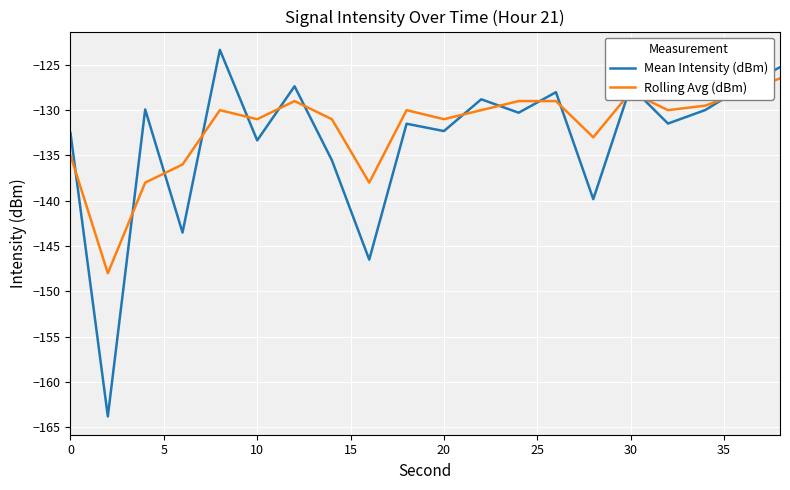

What is the minimum value shown in the chart?

-163.8